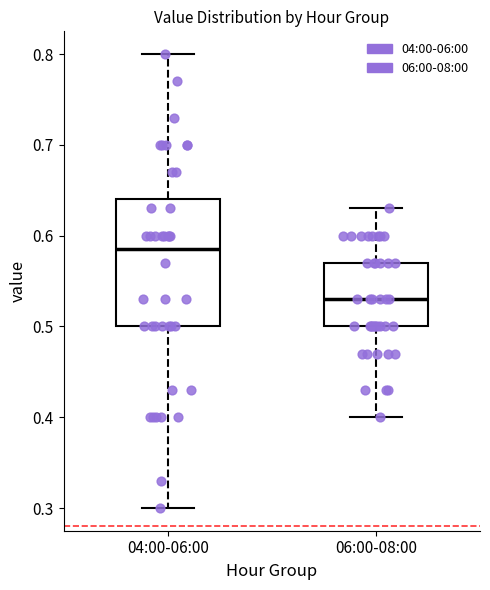

Where does the upper whisker of the box for 06:00-08:00 end on the y-axis? The values are not printed on the chart, so give them approximately, as read against the axis.

0.63